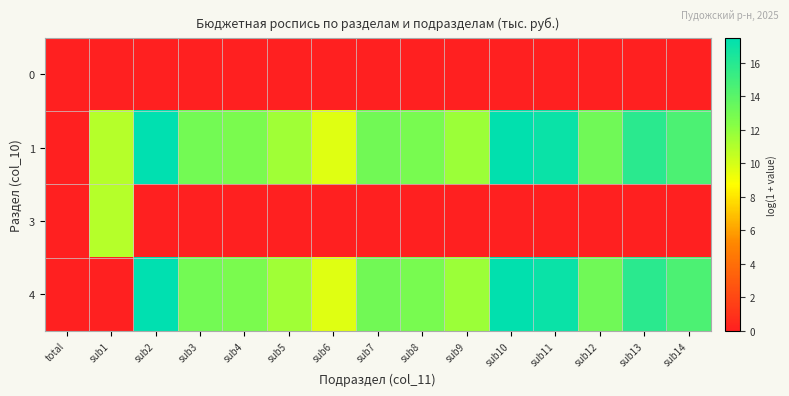

Reading left to right, what are all the values shown in this chart?

0: total=0.0	sub1=0.0	sub2=0.0	sub3=0.0	sub4=0.0	sub5=0.0	sub6=0.0	sub7=0.0	sub8=0.0	sub9=0.0	sub10=0.0	sub11=0.0	sub12=0.0	sub13=0.0	sub14=0.0
1: total=0.0	sub1=10.9	sub2=17.5	sub3=13.0	sub4=12.7	sub5=11.5	sub6=9.7	sub7=13.1	sub8=12.8	sub9=11.6	sub10=17.4	sub11=17.0	sub12=13.1	sub13=15.8	sub14=14.5
3: total=0.0	sub1=10.9	sub2=0.0	sub3=0.0	sub4=0.0	sub5=0.0	sub6=0.0	sub7=0.0	sub8=0.0	sub9=0.0	sub10=0.0	sub11=0.0	sub12=0.0	sub13=0.0	sub14=0.0
4: total=0.0	sub1=0.0	sub2=17.5	sub3=13.0	sub4=12.7	sub5=11.5	sub6=9.7	sub7=13.1	sub8=12.8	sub9=11.6	sub10=17.4	sub11=17.0	sub12=13.1	sub13=15.8	sub14=14.5